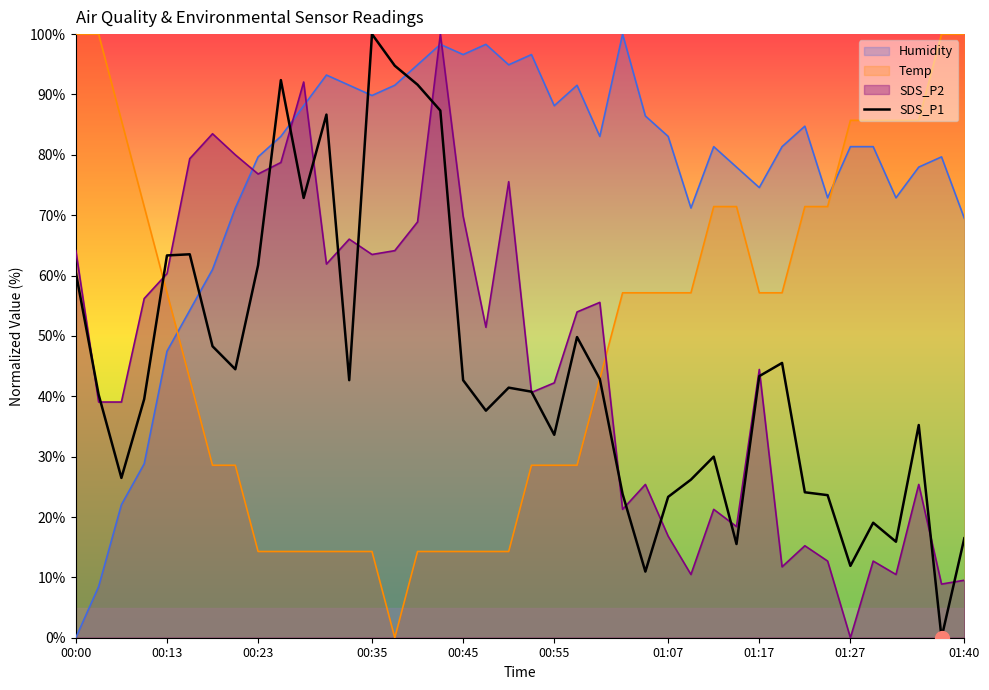

The value of Humidity at 00:35 is 89.8. True or false?

True